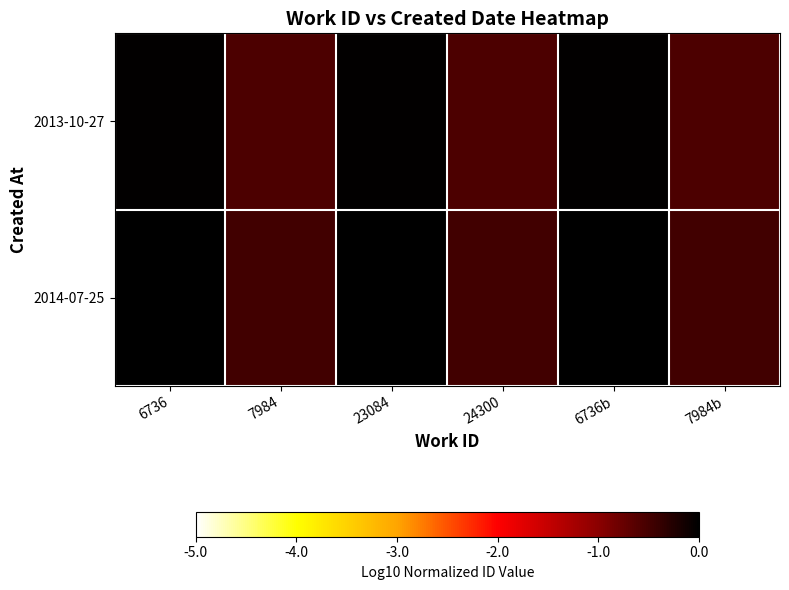

List the series in order of their peak value, highest first.

2014-07-25, 2013-10-27